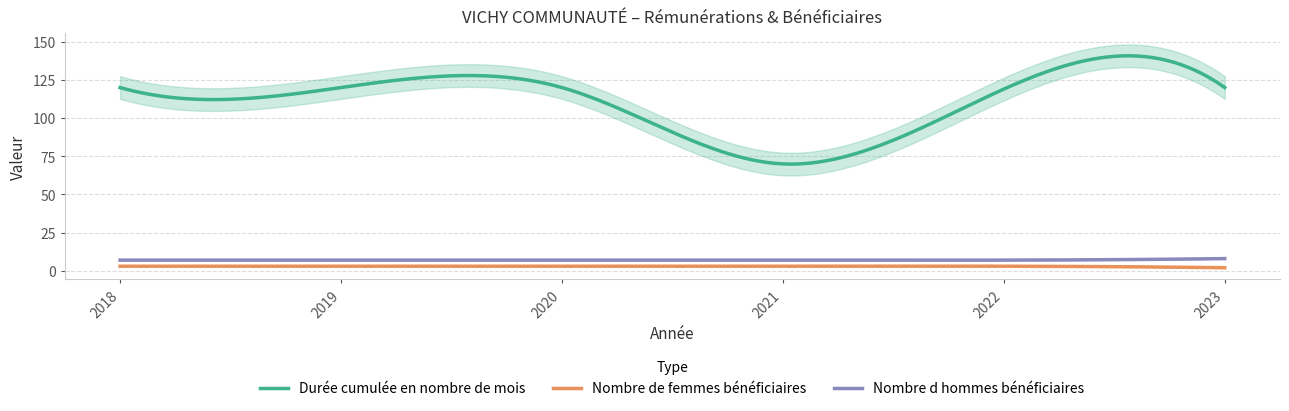

Does the chart have visible grid lines?

Yes